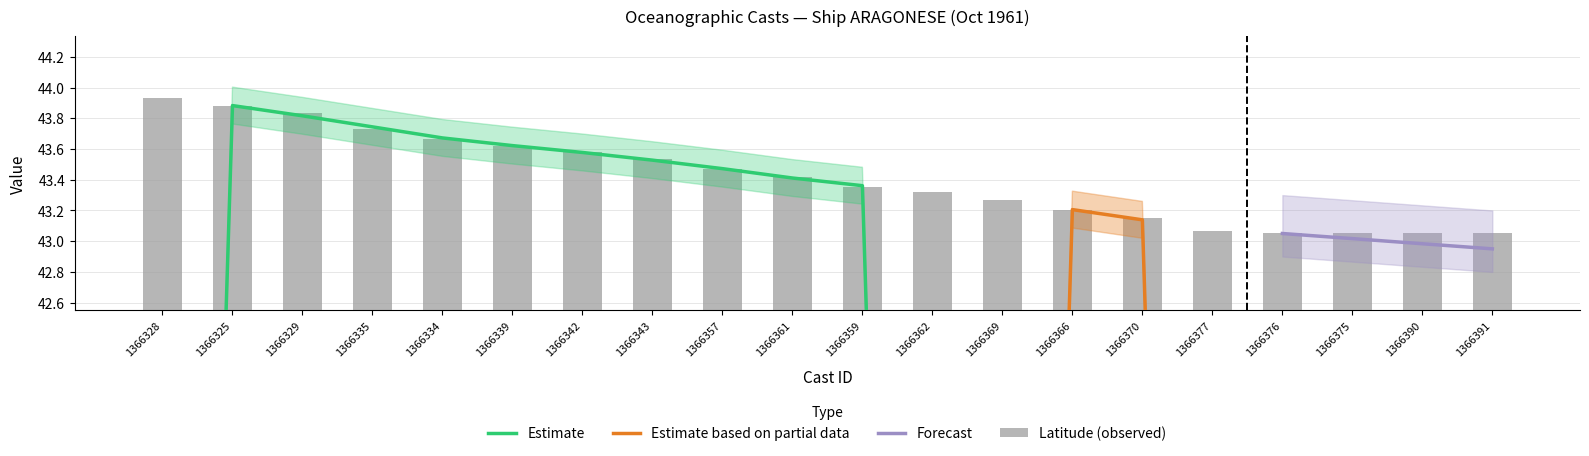

Which series has the largest total across all categories?

Latitude